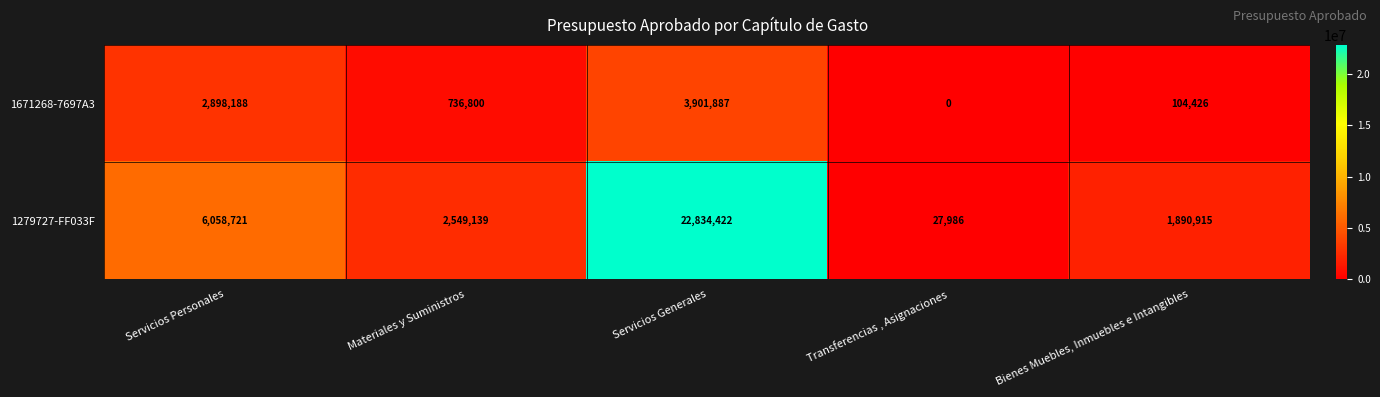

The 1279727-FF033F series shows 27986 at Transferencias , Asignaciones. True or false?

True